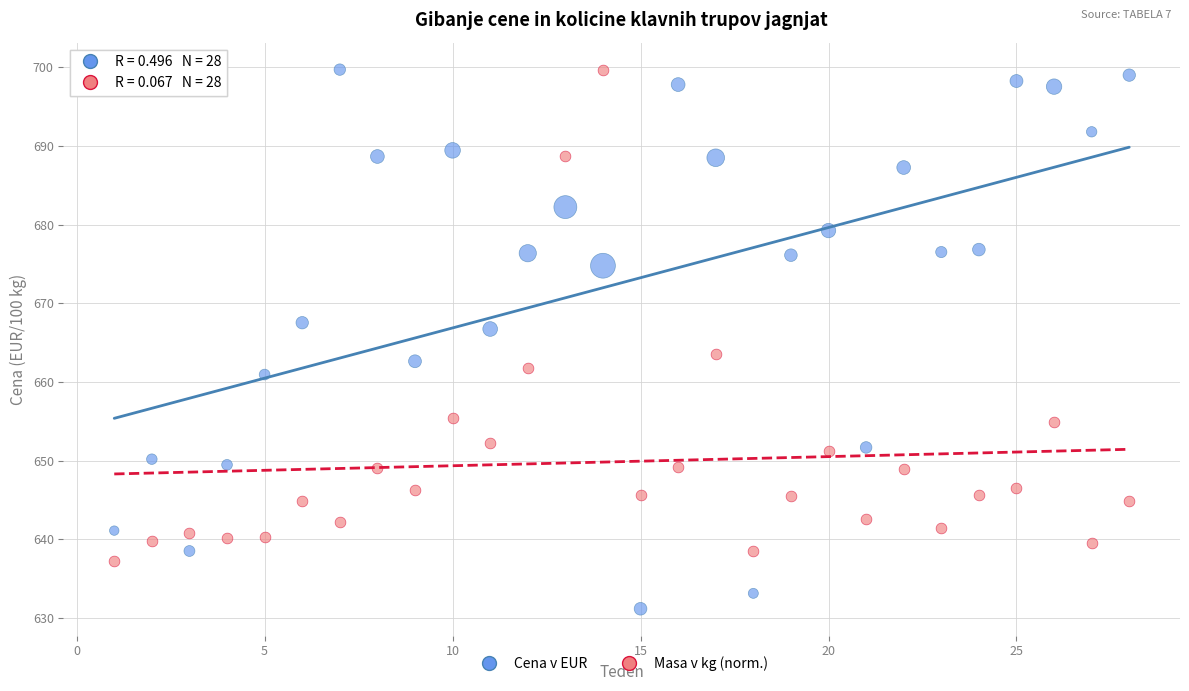

Across all data points, what is the range of Y values (max minus min)?

68.5